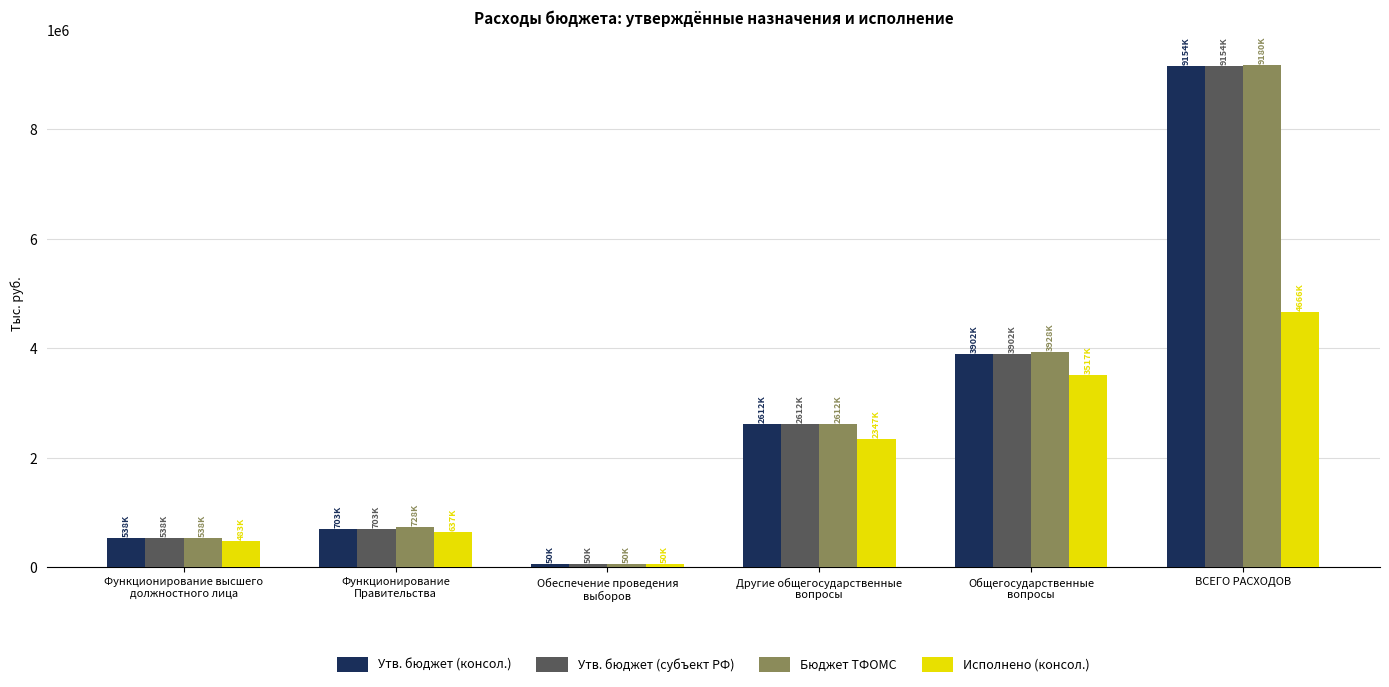

At which category is the sum across all series the highest?

ВСЕГО РАСХОДОВ